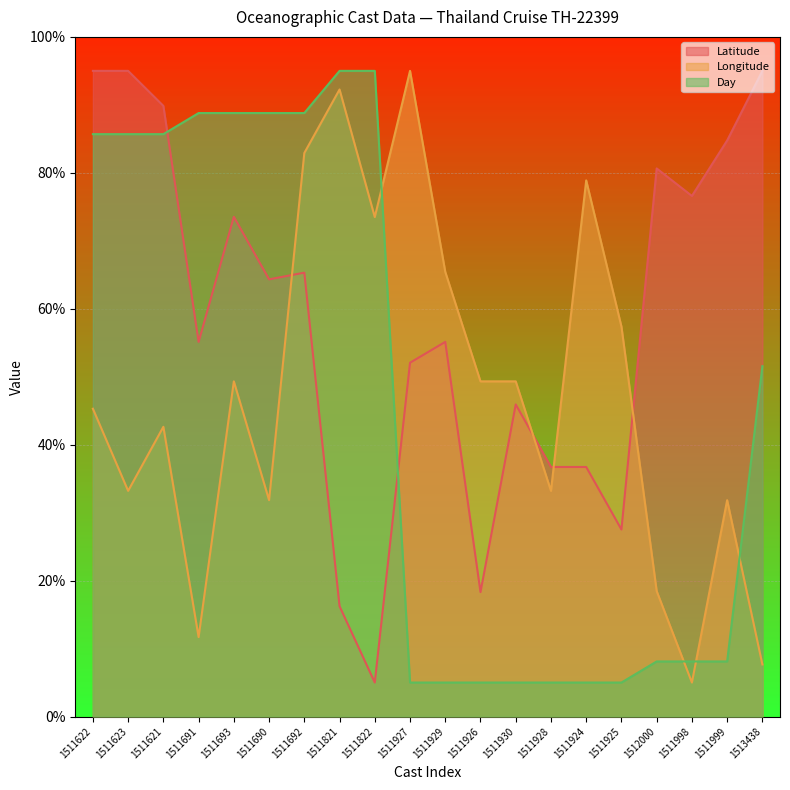

What is the sum of the Latitude values at 1513438 and 1511691?

150.1